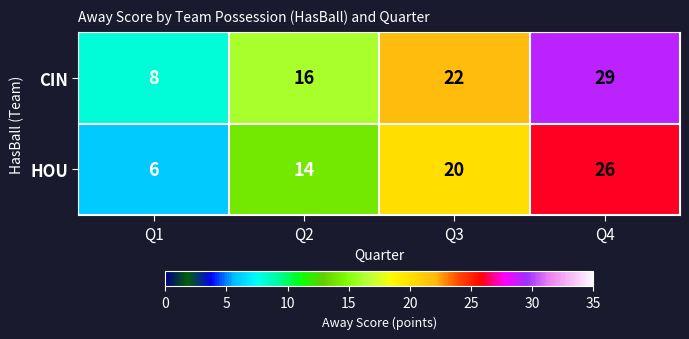

At which category is the sum across all series the highest?

Q4